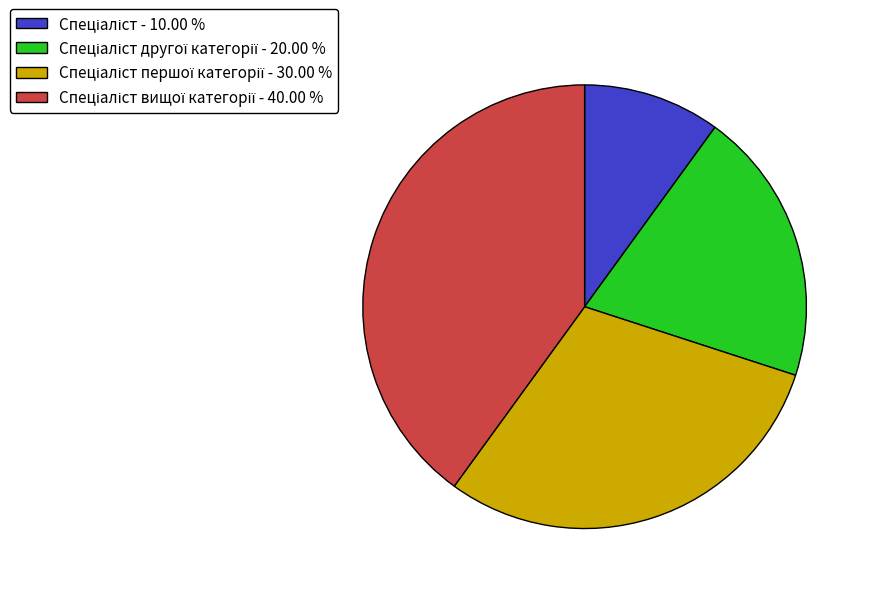

Is there a majority slice in this chart?

No